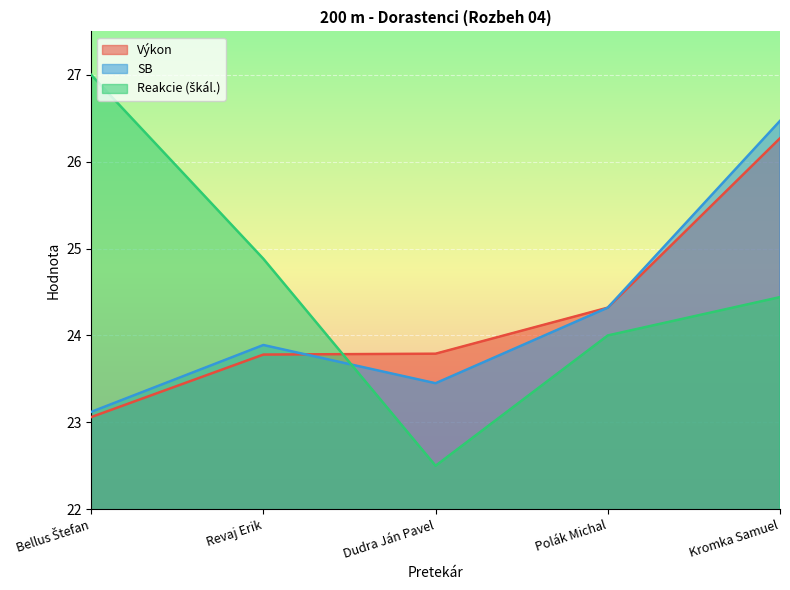

What value does the Reakcie series have at Kromka Samuel?

24.4